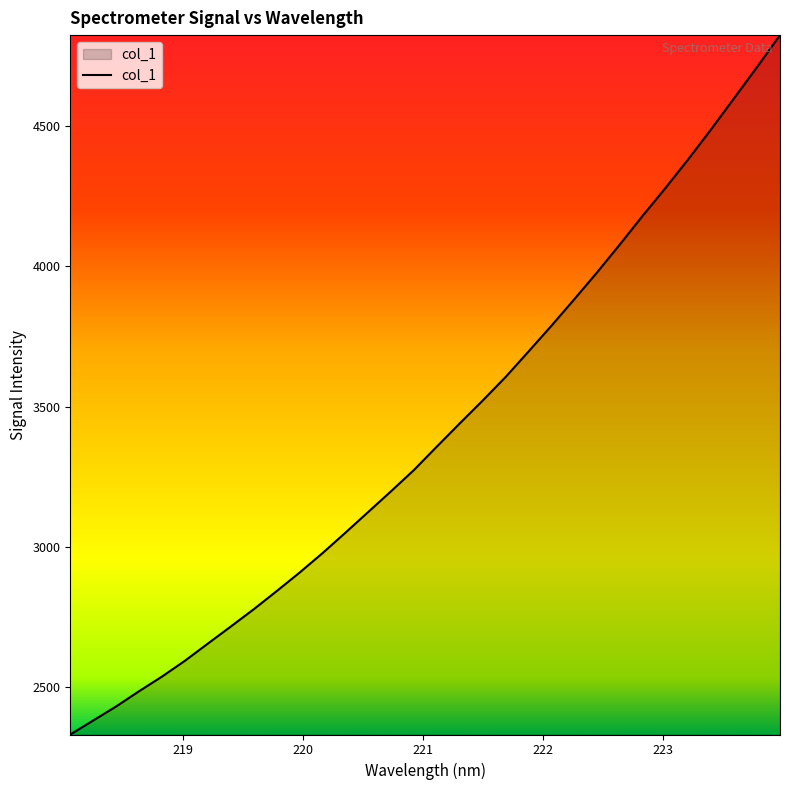

What is the minimum value shown in the chart?

2329.6